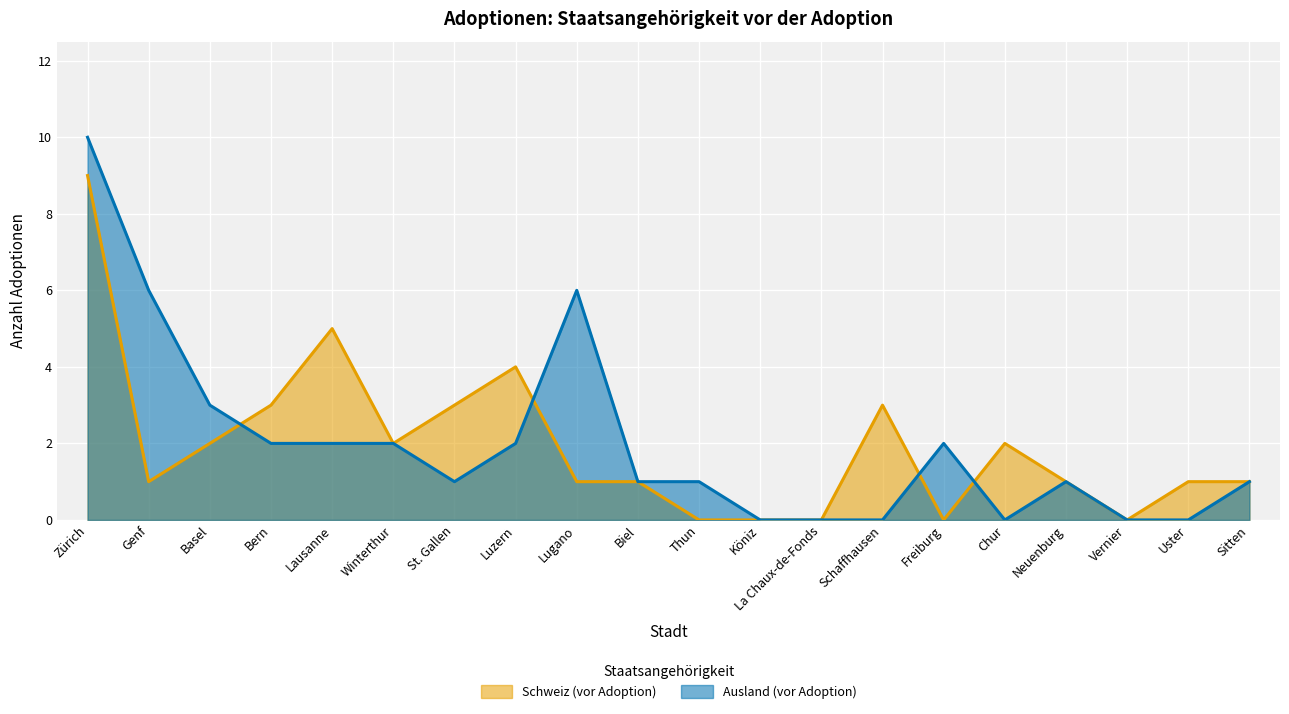

What is the difference between the maximum and minimum values in the Ausland (vor Adoption) series?

10